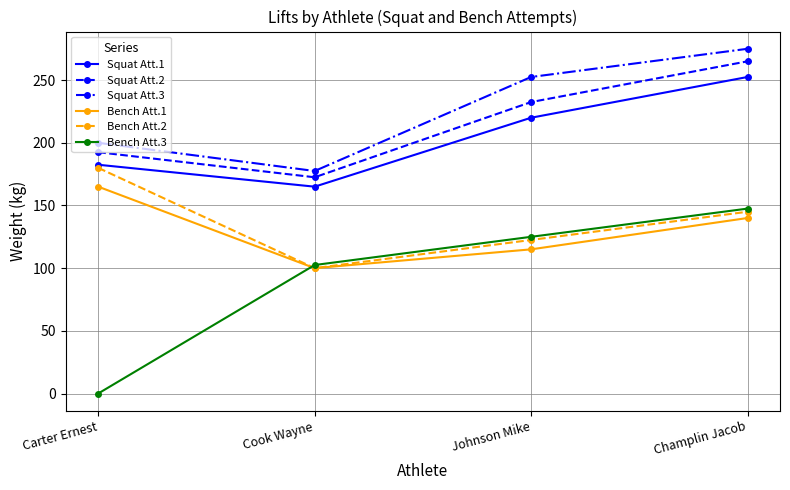

True or false: Squat Att.2 has a value of 65.6 at Carter Ernest.

False